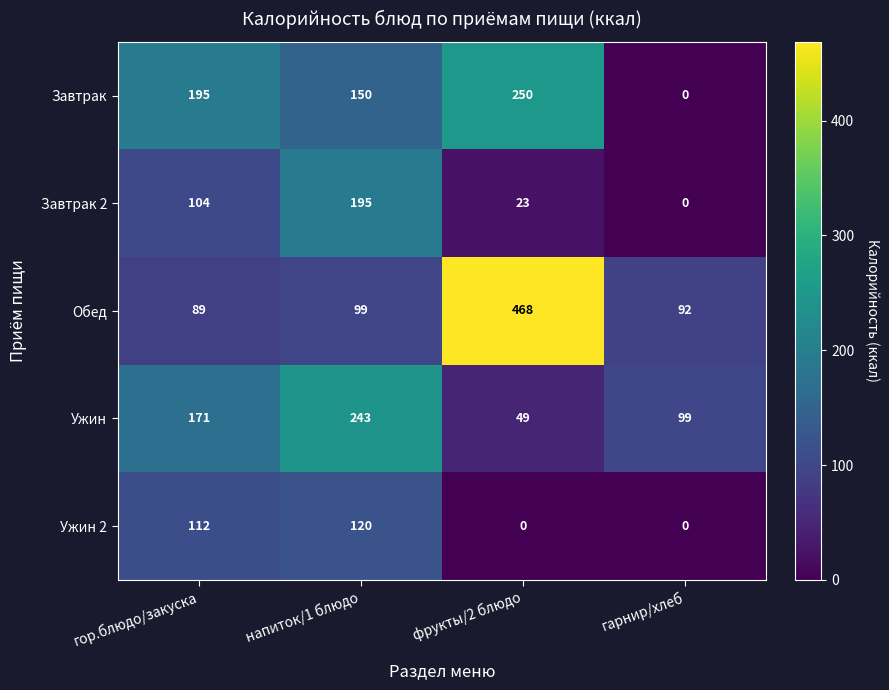

Read the Завтрак 2 value at гор.блюдо/закуска.

104